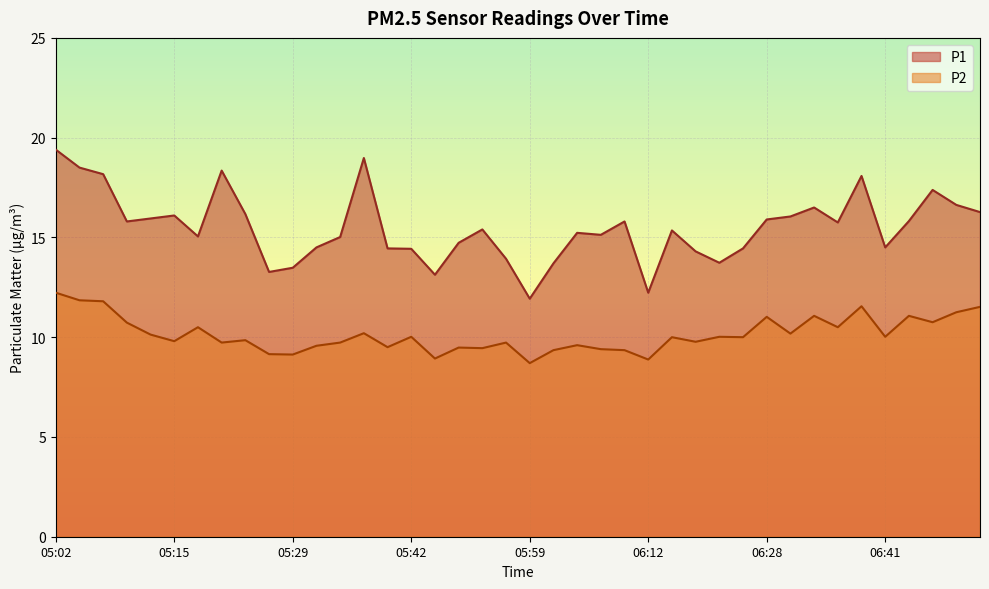

At which label does P2 reach its minimum?

05:59